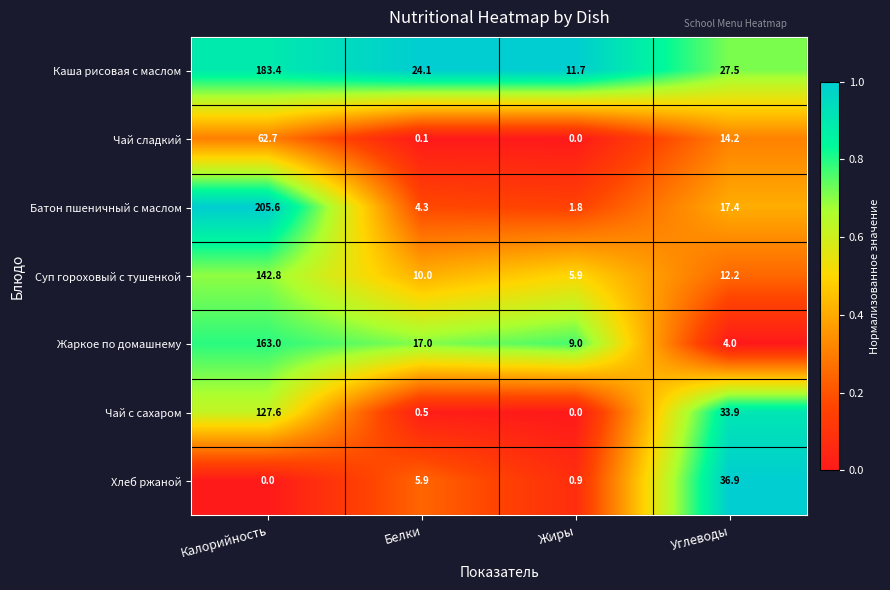

Which series changed the most between Жиры and Углеводы?

Хлеб ржаной